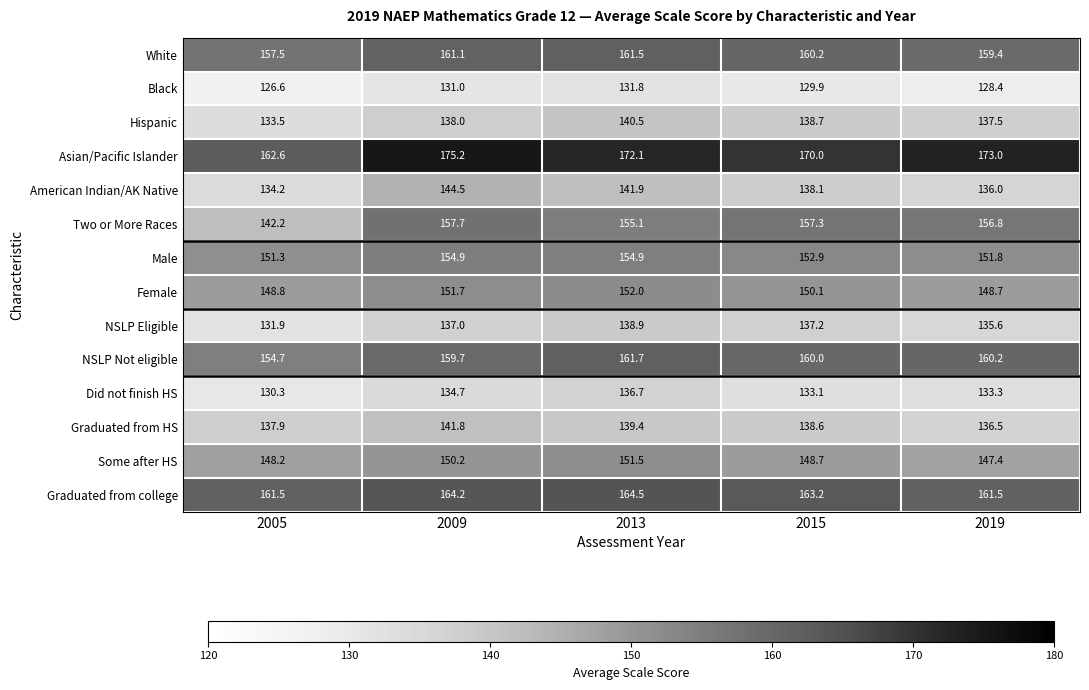

How many distinct data groups are displayed?

14